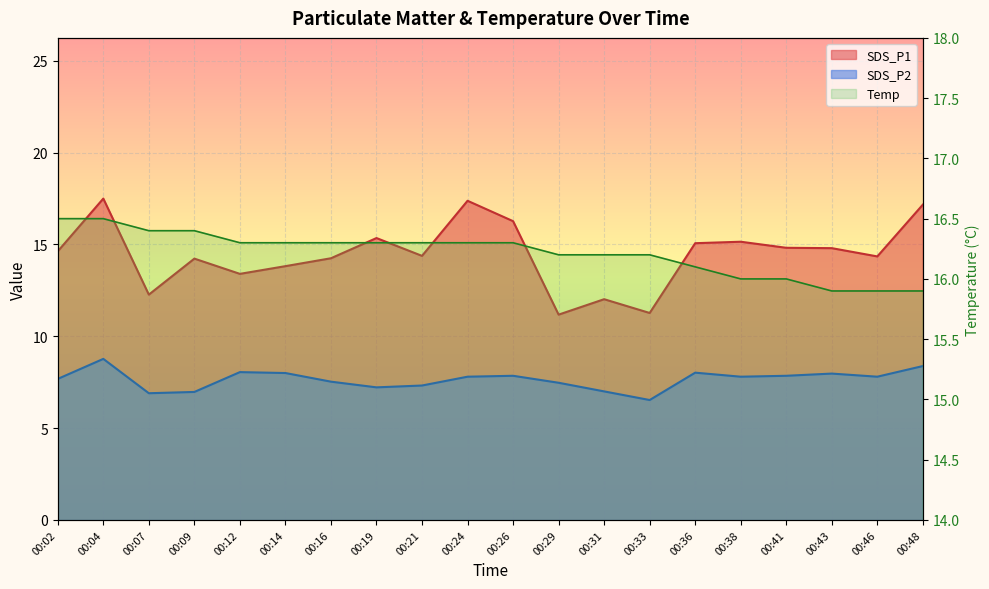

At which category does SDS_P2 reach its first local peak?

00:04